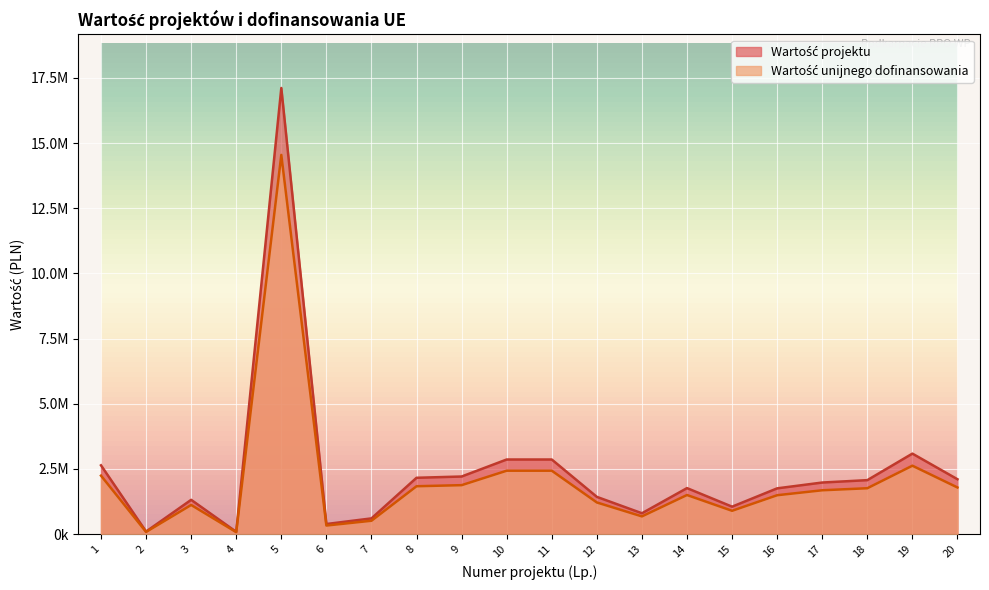

Reading left to right, transcribe all the data shown in this chart.

Wartość projektu: 1=2640000	2=100000	3=1316418	4=90000	5=17111320	6=388680	7=604600	8=2161920	9=2210400	10=2862900	11=2862900	12=1429900	13=801500	14=1766000	15=1054100	16=1756500	17=1979900	18=2071369	19=3088500	20=2105992
Wartość unijnego dofinansowania: 1=2244000	2=85000	3=1118955	4=76500	5=14544622	6=330378	7=513910	8=1837632	9=1878840	10=2433465	11=2433465	12=1215415	13=681275	14=1501100	15=895985	16=1493025	17=1682915	18=1760664	19=2625225	20=1790093